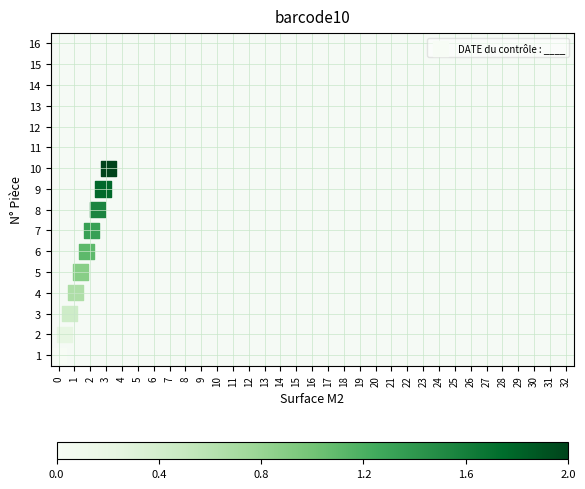

What is the range of Y values (max minus min)?

9